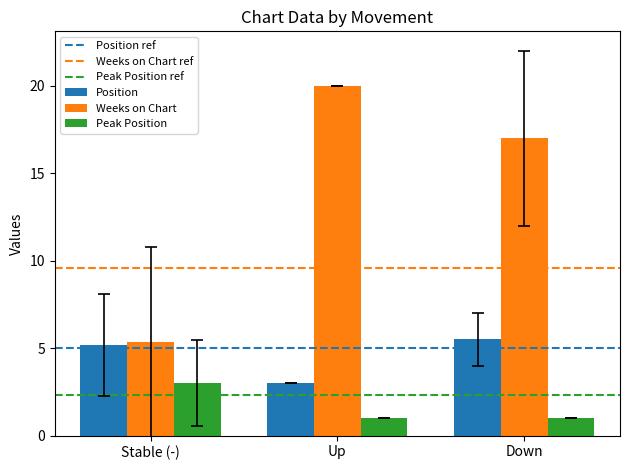

Which series has the widest spread of values?

Weeks on Chart